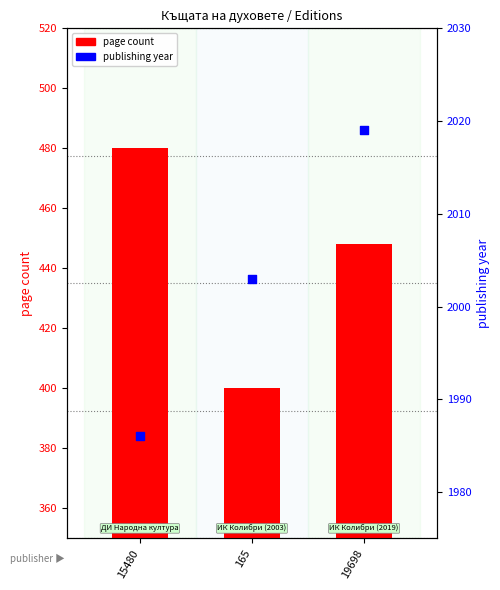

Which series contains the lowest Y value?

page count